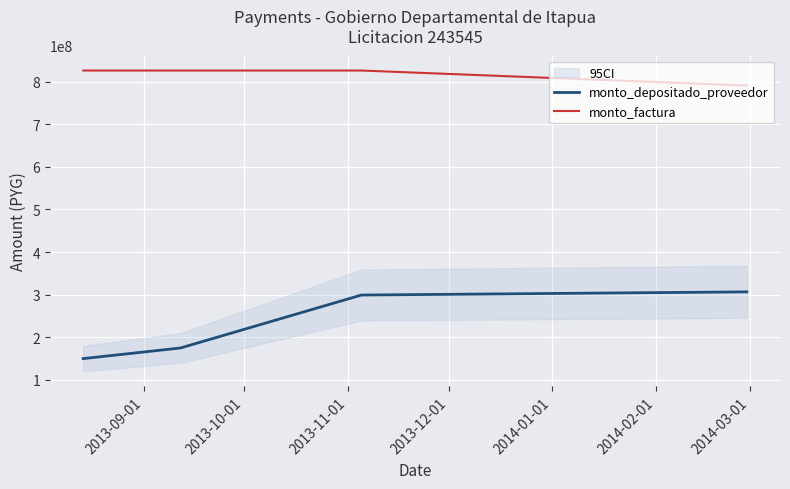

At how many categories does at least one series exceed 351485637?

4